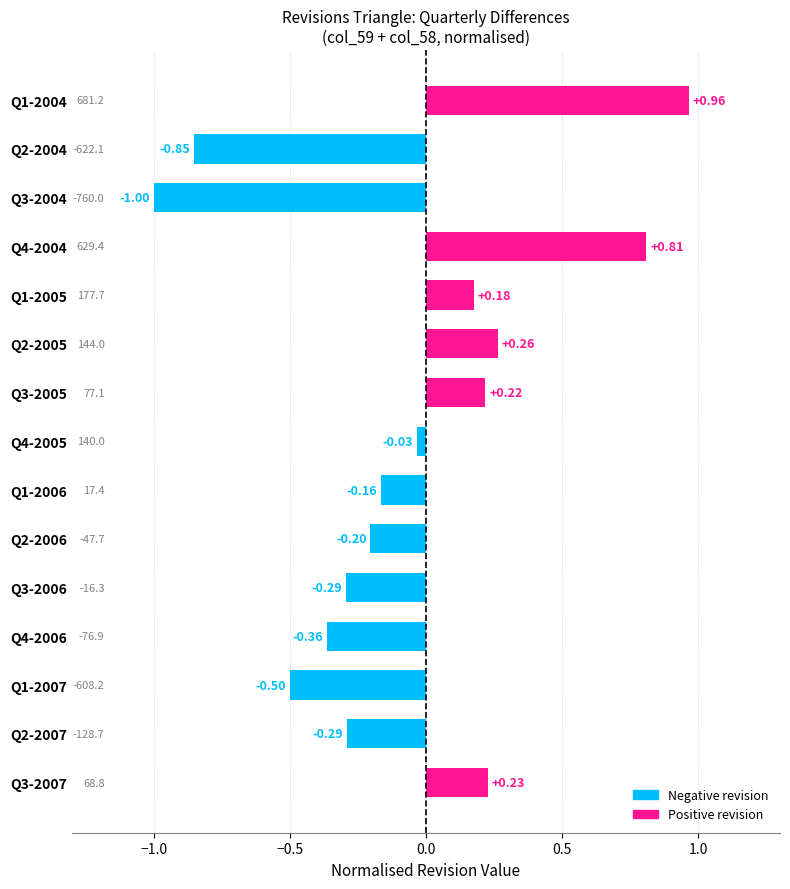

Between Q1-2006 and Q4-2004, which is larger?

Q4-2004